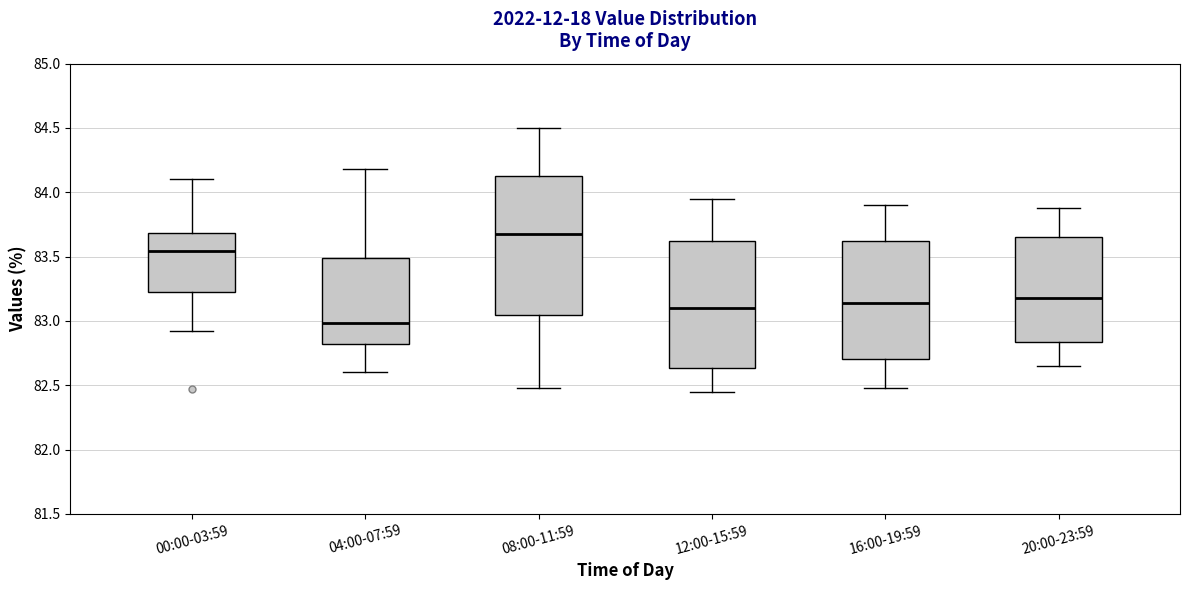

Reading left to right, transcribe this box plot: for each box, give where its median line is, the range the box spans, and where its two whiskers end, as read against the y-axis. The values are not printed on the chart, so give them approximately, as read against the axis.

00:00-03:59: median 83.55, box 83.20 to 83.70, whiskers 82.90 to 84.10
04:00-07:59: median 83.00, box 82.80 to 83.50, whiskers 82.60 to 84.20
08:00-11:59: median 83.70, box 83.05 to 84.15, whiskers 82.50 to 84.50
12:00-15:59: median 83.10, box 82.65 to 83.65, whiskers 82.45 to 83.95
16:00-19:59: median 83.15, box 82.70 to 83.60, whiskers 82.50 to 83.90
20:00-23:59: median 83.20, box 82.85 to 83.65, whiskers 82.65 to 83.90